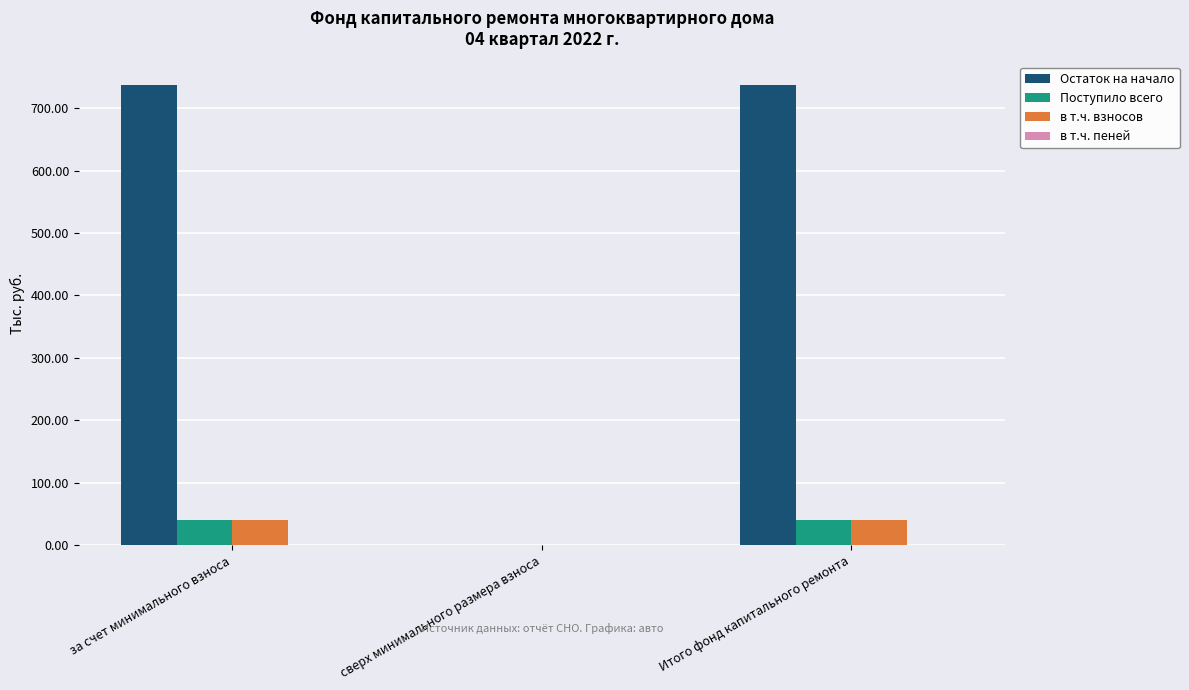

Which series has the largest total across all categories?

Остаток на начало